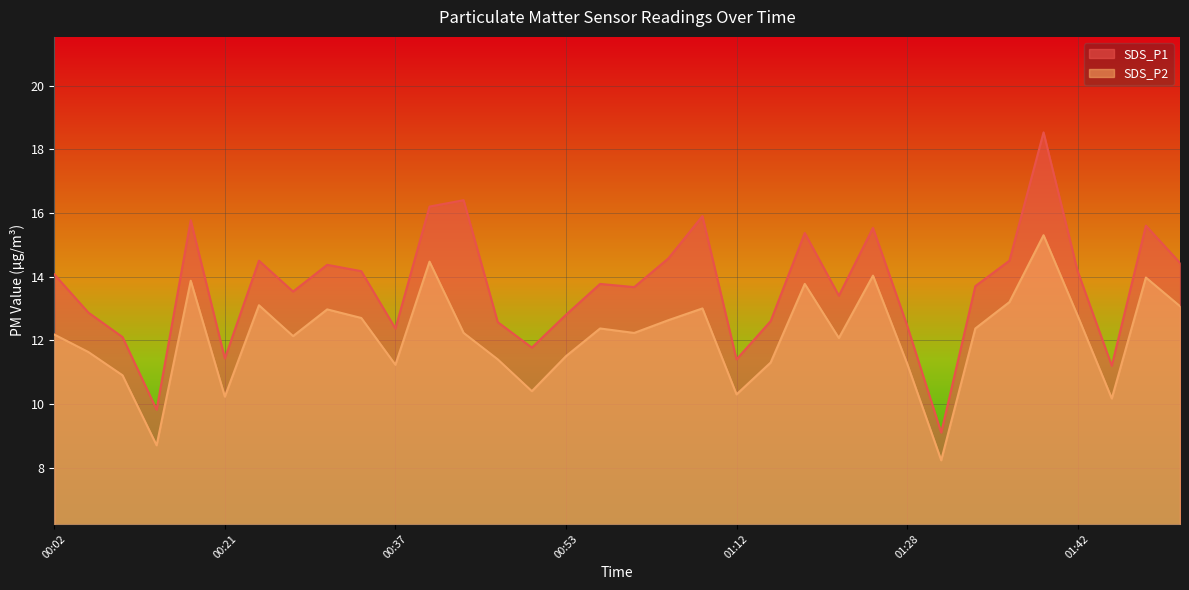

Reading left to right, extract all data points from this chart.

SDS_P1: 14.1	12.9	12.1	9.8	15.8	11.4	14.5	13.5	14.4	14.2	12.4	16.2	16.4	12.6	11.8	12.8	13.8	13.7	14.6	15.9	11.4	12.6	15.4	13.4	15.5	12.5	9.1	13.7	14.5	18.5	14.2	11.2	15.6	14.4
SDS_P2: 12.2	11.6	10.9	8.7	13.9	10.2	13.1	12.1	13.0	12.7	11.2	14.5	12.2	11.4	10.4	11.5	12.4	12.2	12.6	13.0	10.3	11.3	13.8	12.1	14.0	11.3	8.2	12.4	13.2	15.3	12.8	10.2	14.0	13.1